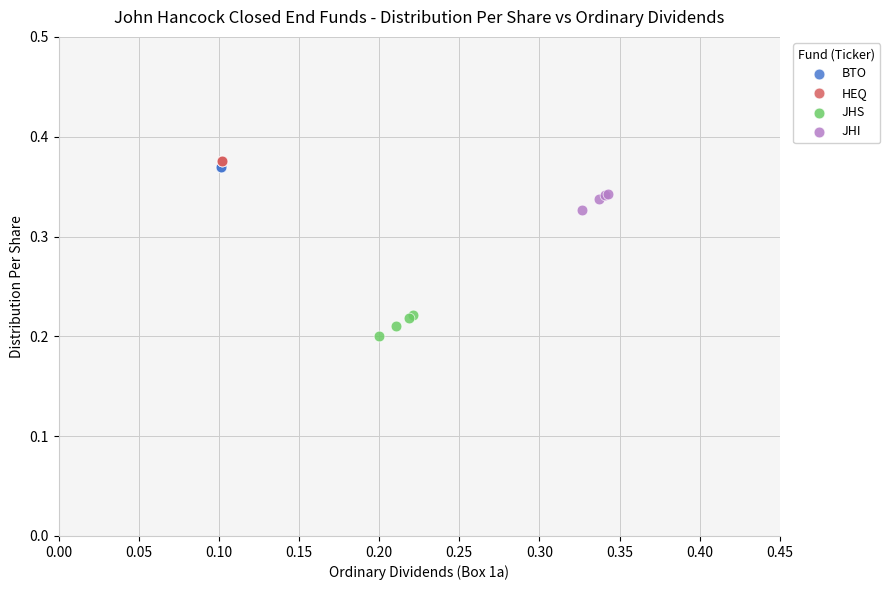

Which series contains the lowest Y value?

JHS